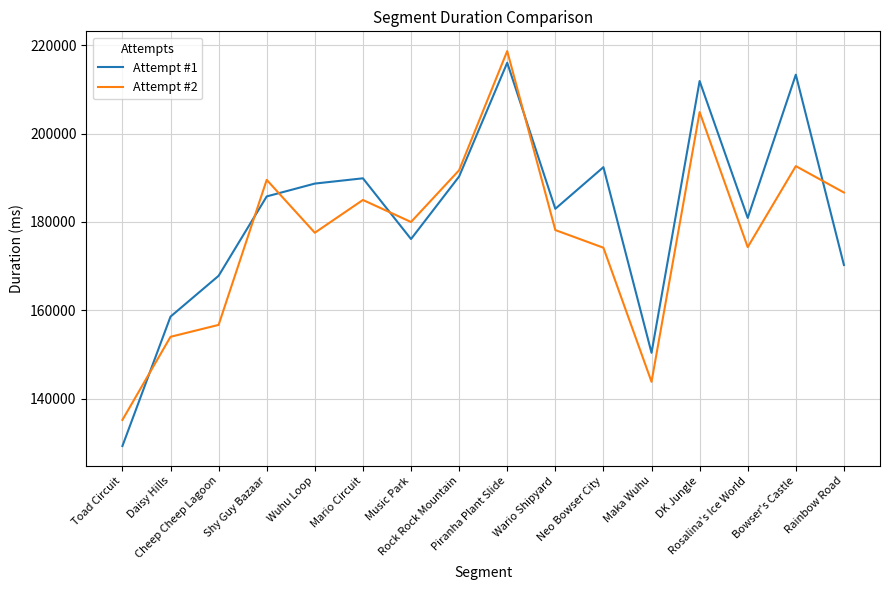

True or false: Attempt #1 has a value of 325282 at Rosalina's Ice World.

False